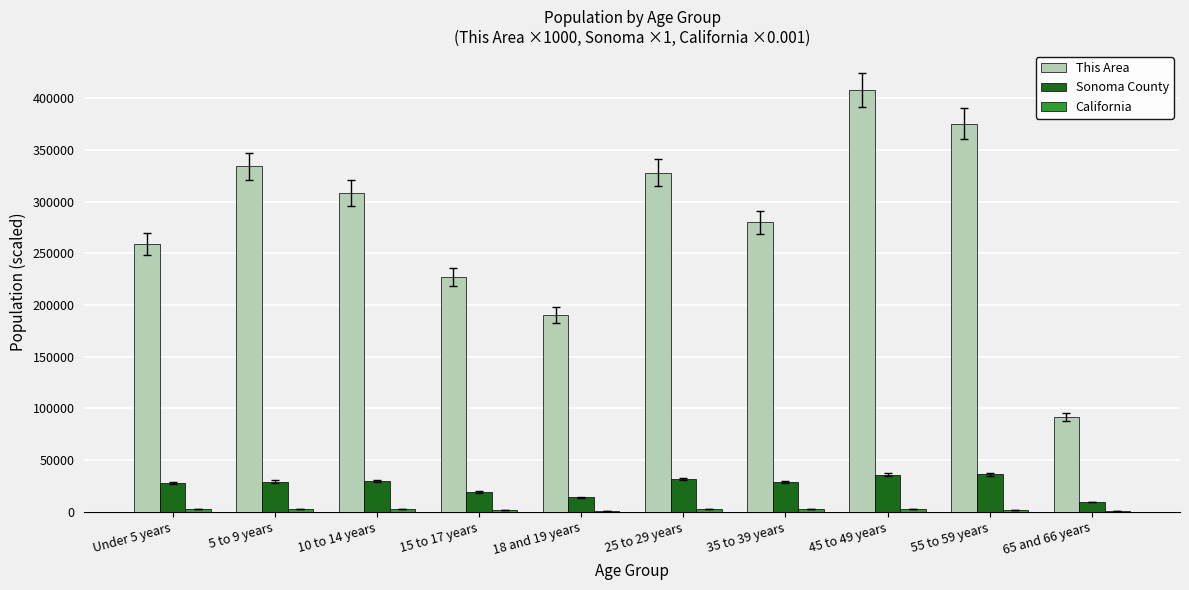

At which category is the sum across all series the highest?

45 to 49 years